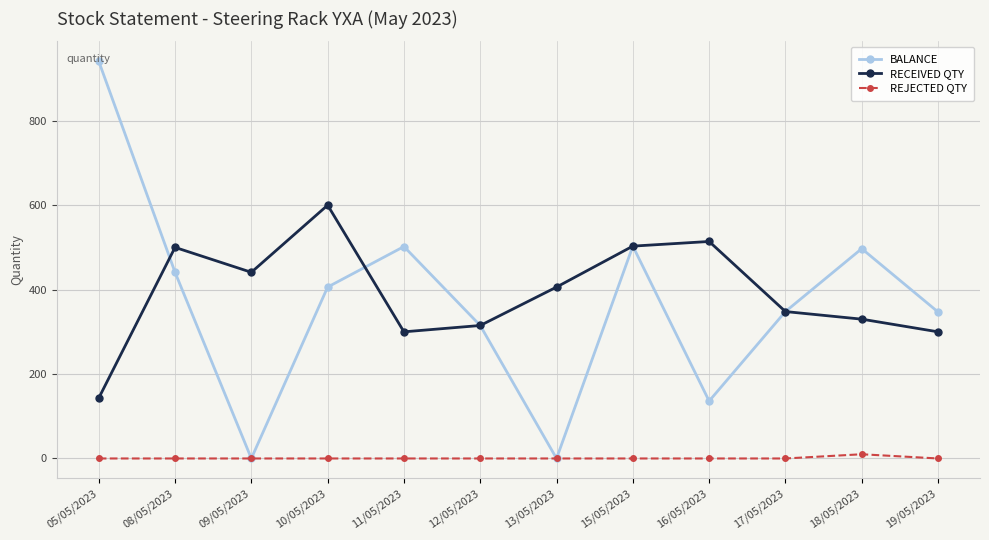

True or false: RECEIVED QTY has more than 1 points higher than both neighbors.

True